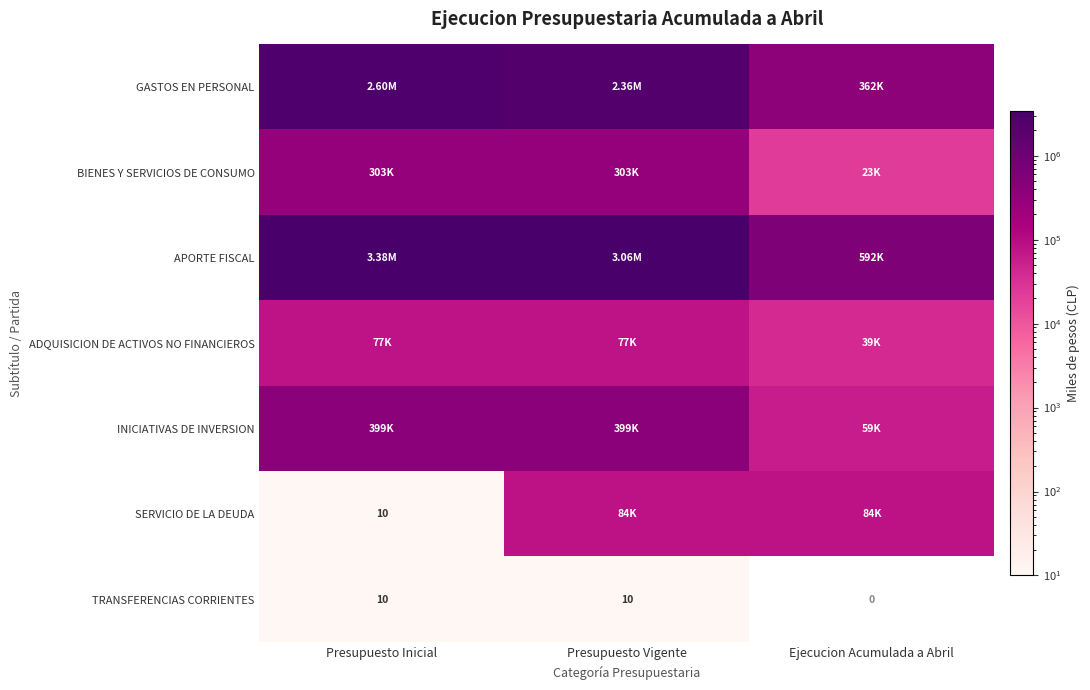

What is the average value of the TRANSFERENCIAS CORRIENTES series?

7